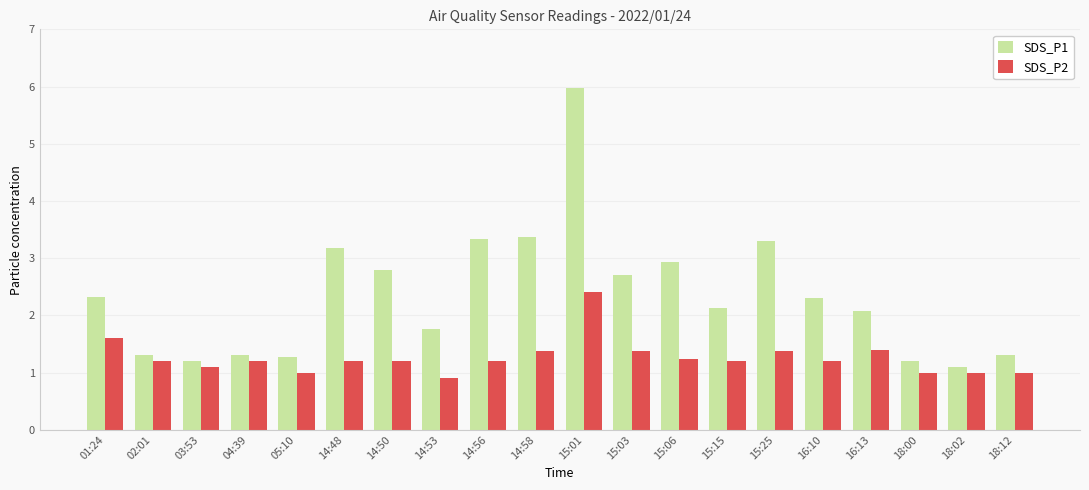

What is the difference between the maximum and second lowest values in the SDS_P2 series?

1.4